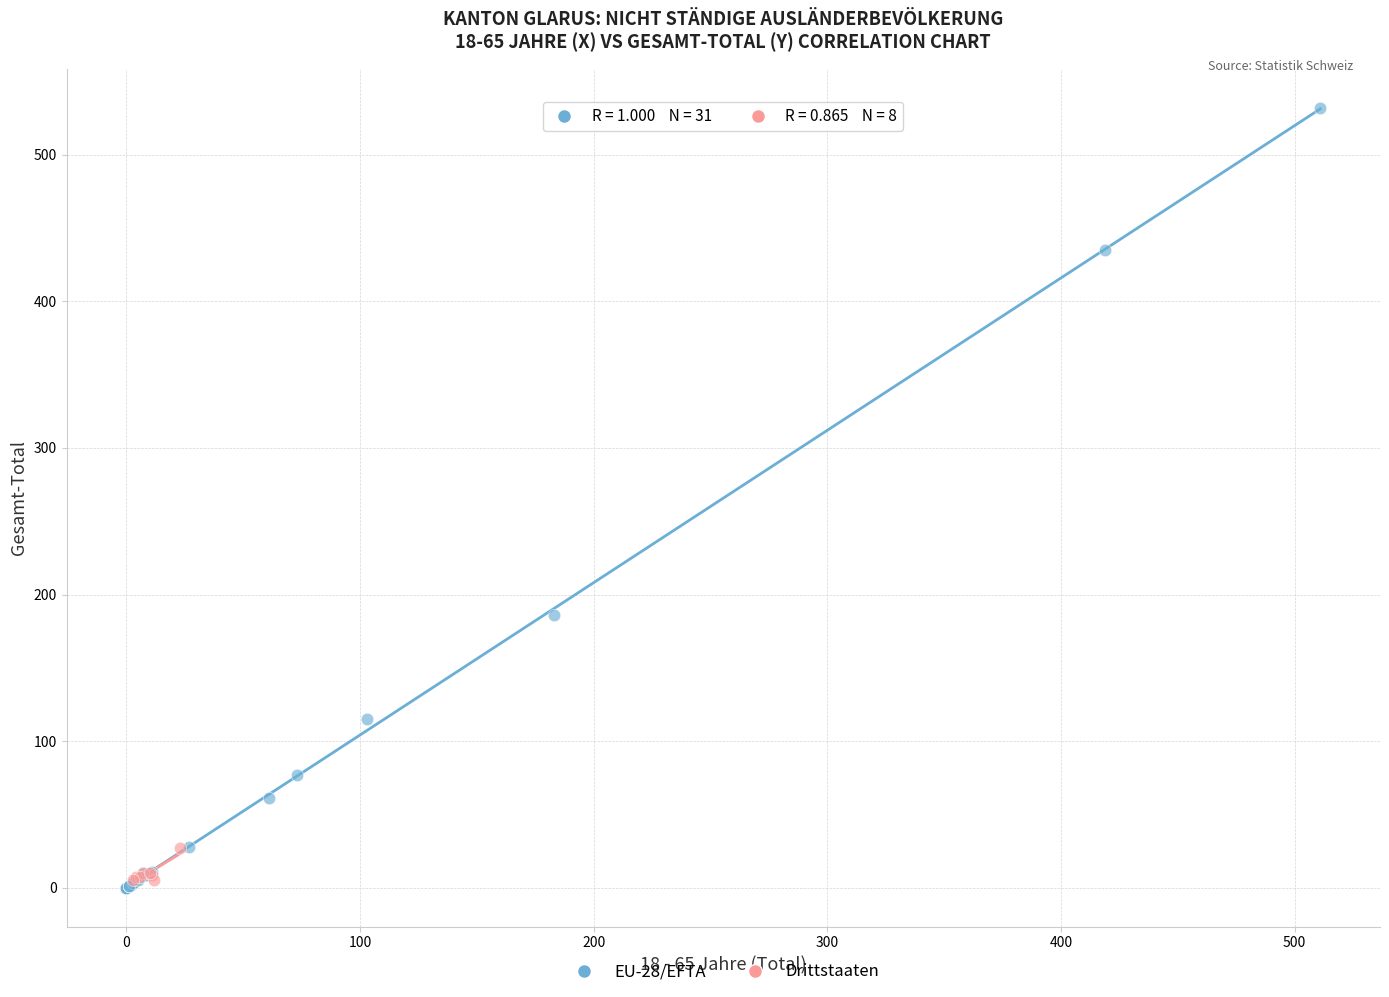

Which series contains the highest Y value?

EU-28/EFTA